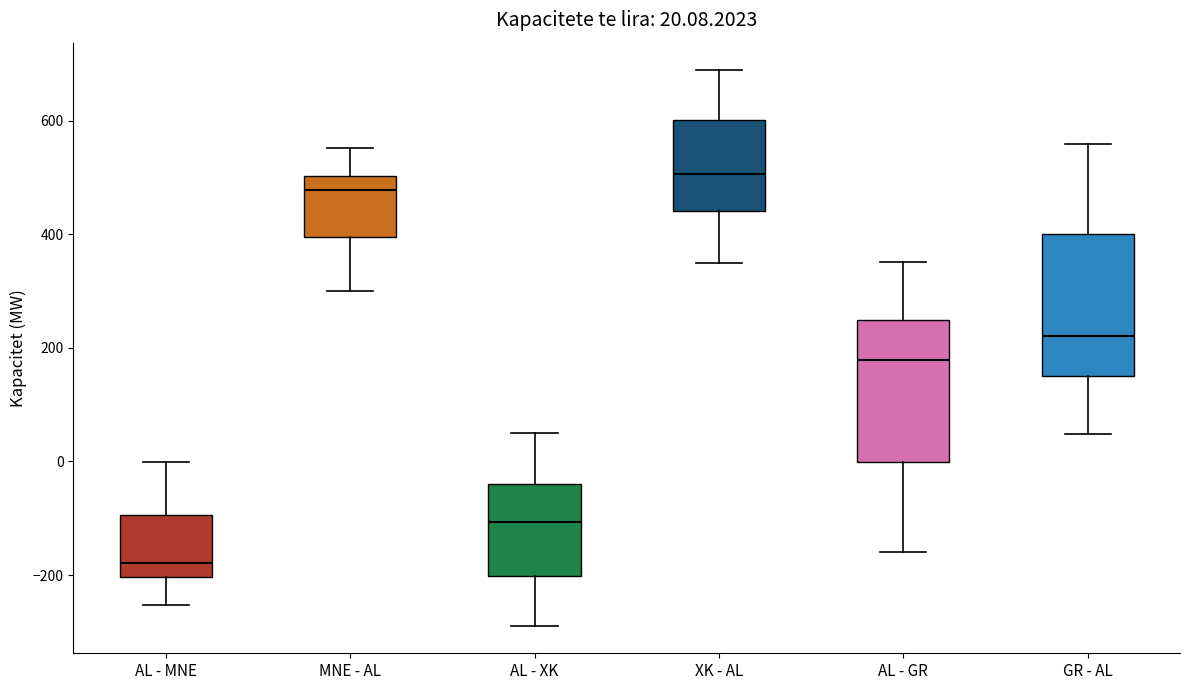

Which box has the highest median line?

XK - AL